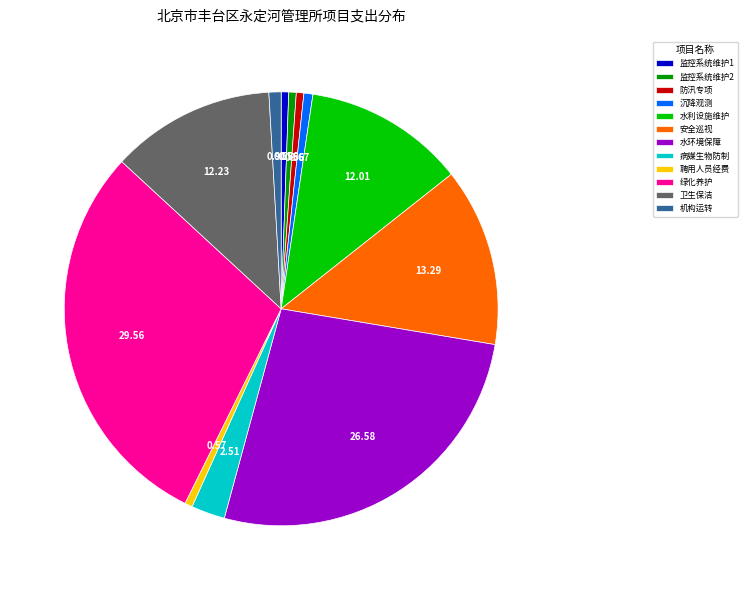

What is the ratio of the value at 机构运转 to the value at 聘用人员经费?

1.6